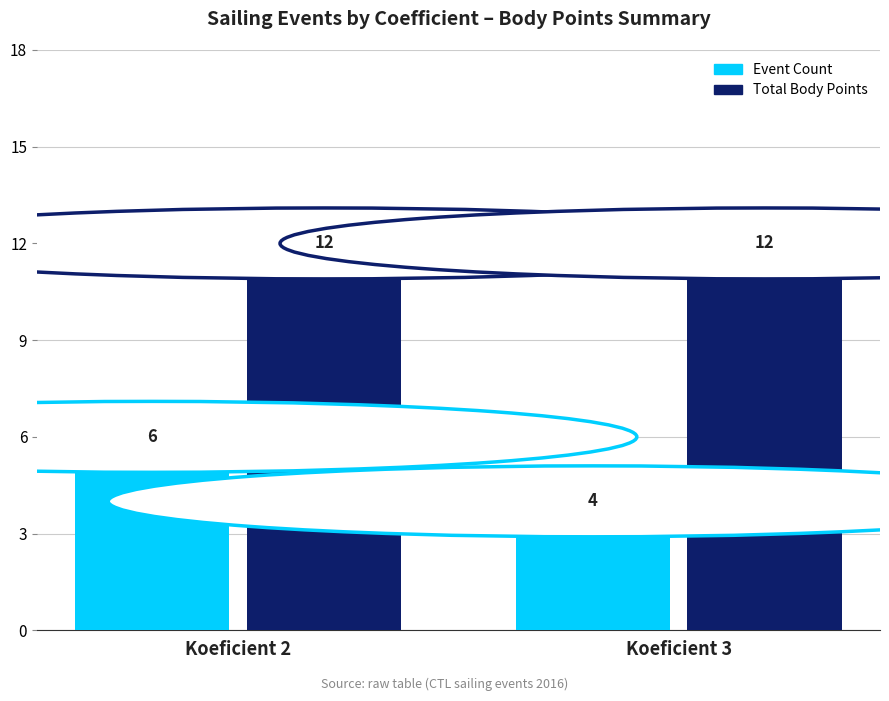

The Total Body Points series shows 12 at Koeficient 3. True or false?

True